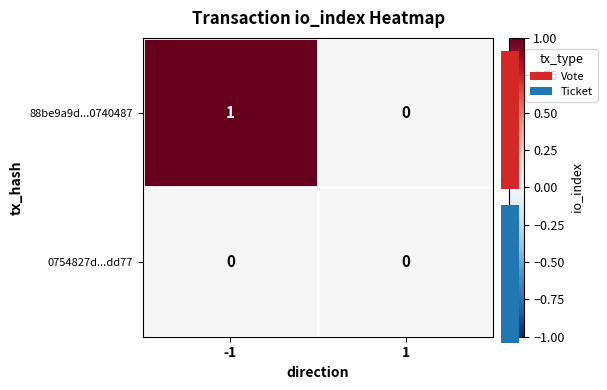

Reading left to right, transcribe all the data shown in this chart.

88be9a9d...0740487: -1=1	1=0
0754827d...dd77: -1=0	1=0